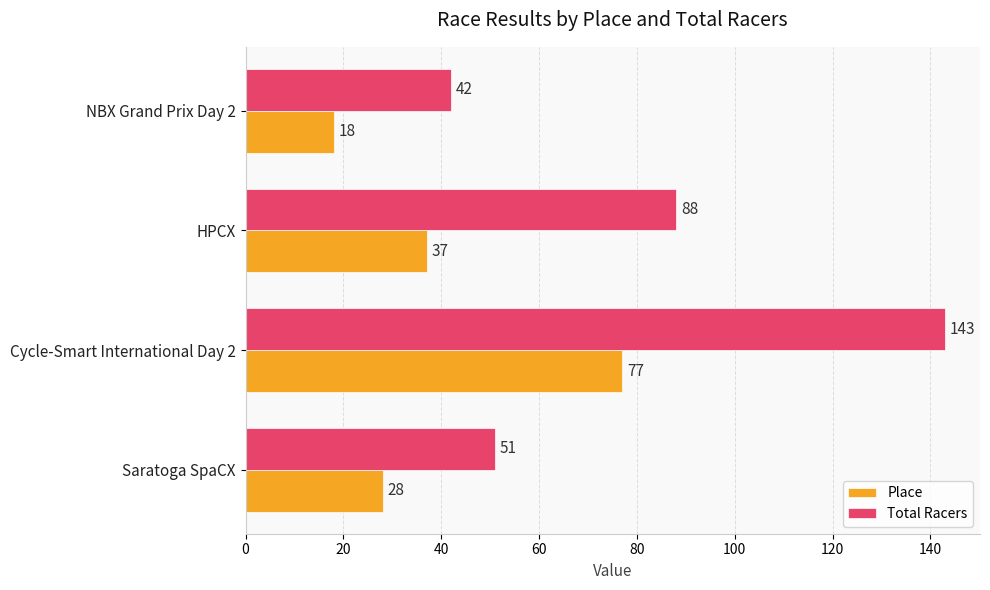

Is the value of Place at Cycle-Smart International Day 2 greater than the value of Total Racers at Saratoga SpaCX?

Yes